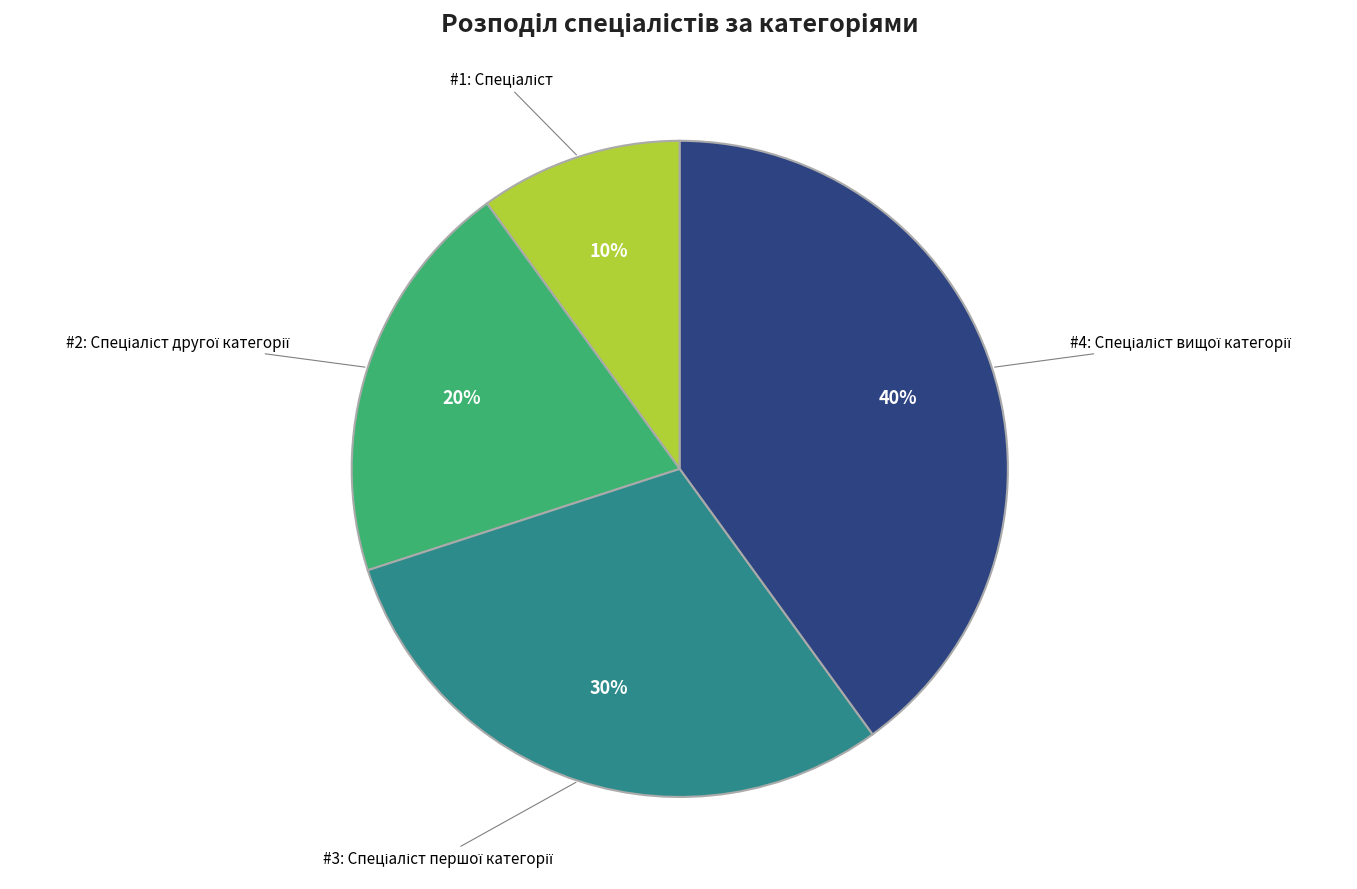

Is there a majority slice in this chart?

No